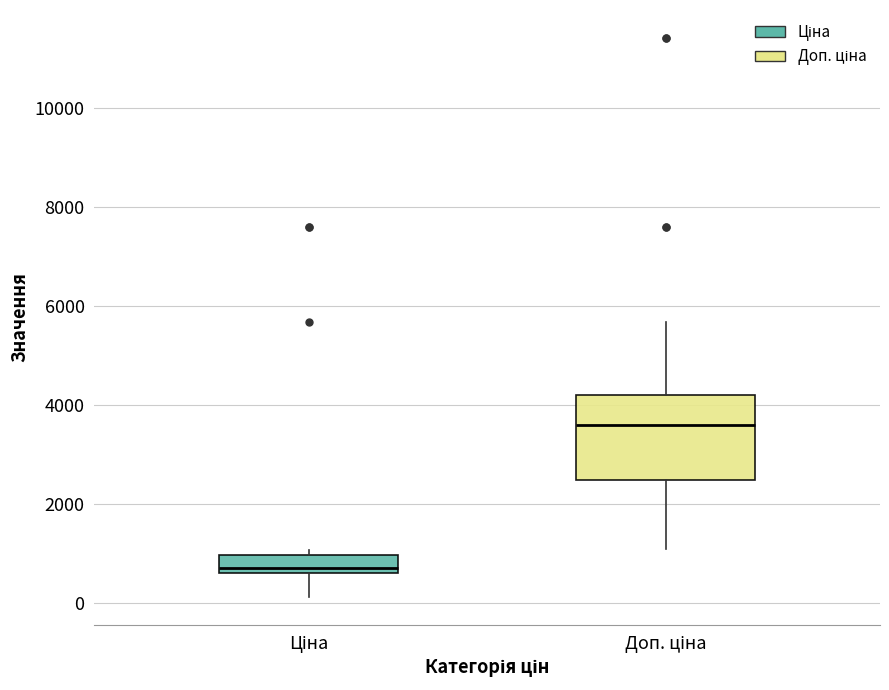

Reading left to right, read every box against the y-axis: the position of its median line, the range the box covers, and the ends of its whiskers. The values are not printed on the chart, so give them approximately, as read against the axis.

Ціна: median 600 (just above the box's lower edge), box 600 to 1000, whiskers 200 to 1000 (just above the box's upper edge)
Доп. ціна: median 3600, box 2400 to 4200, whiskers 1000 to 5600